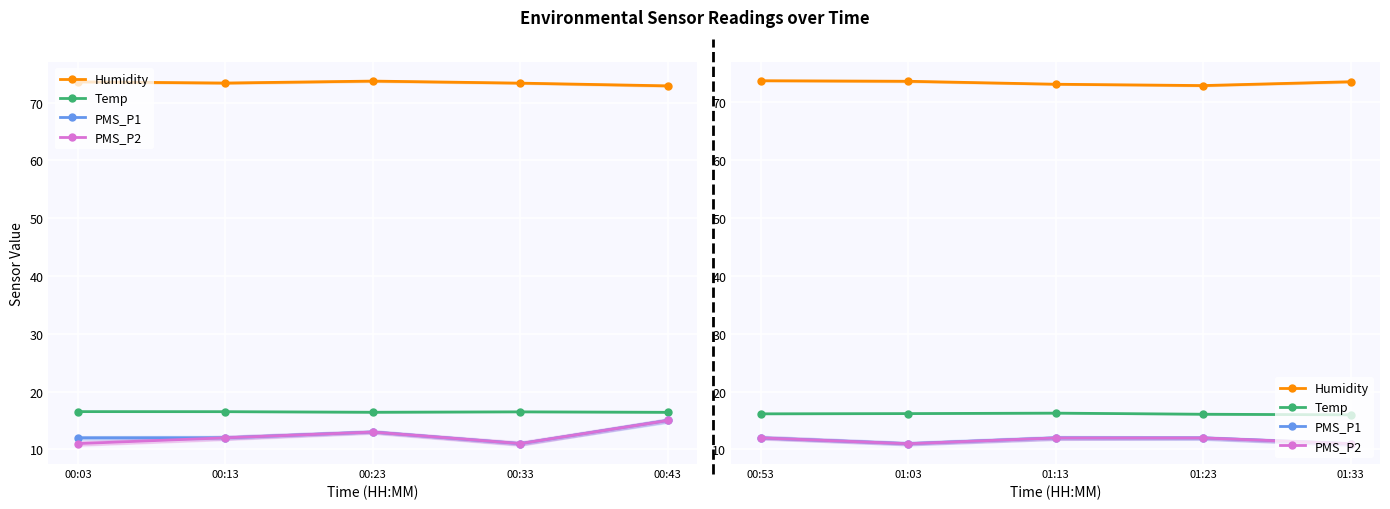

What is the maximum value shown in the chart?

73.7